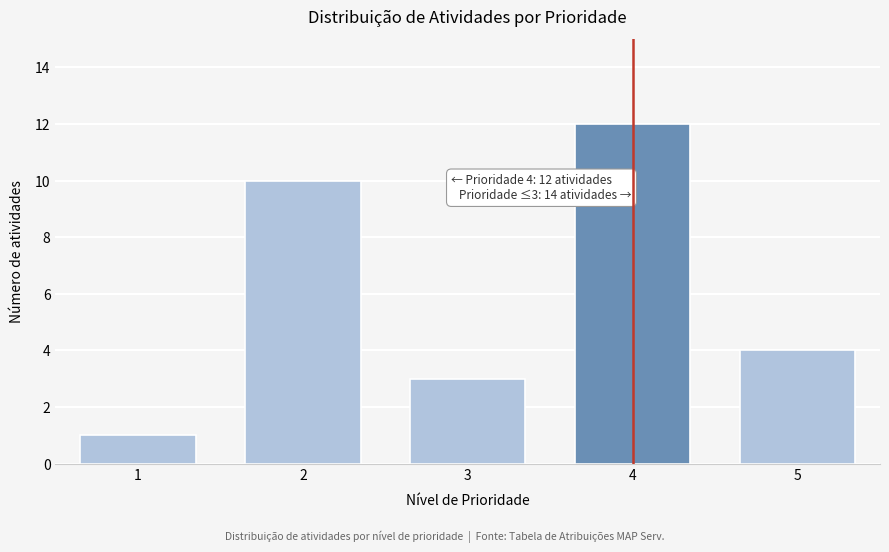

Over which range of the x-axis is the bar tallest?

3.5 to 4.5